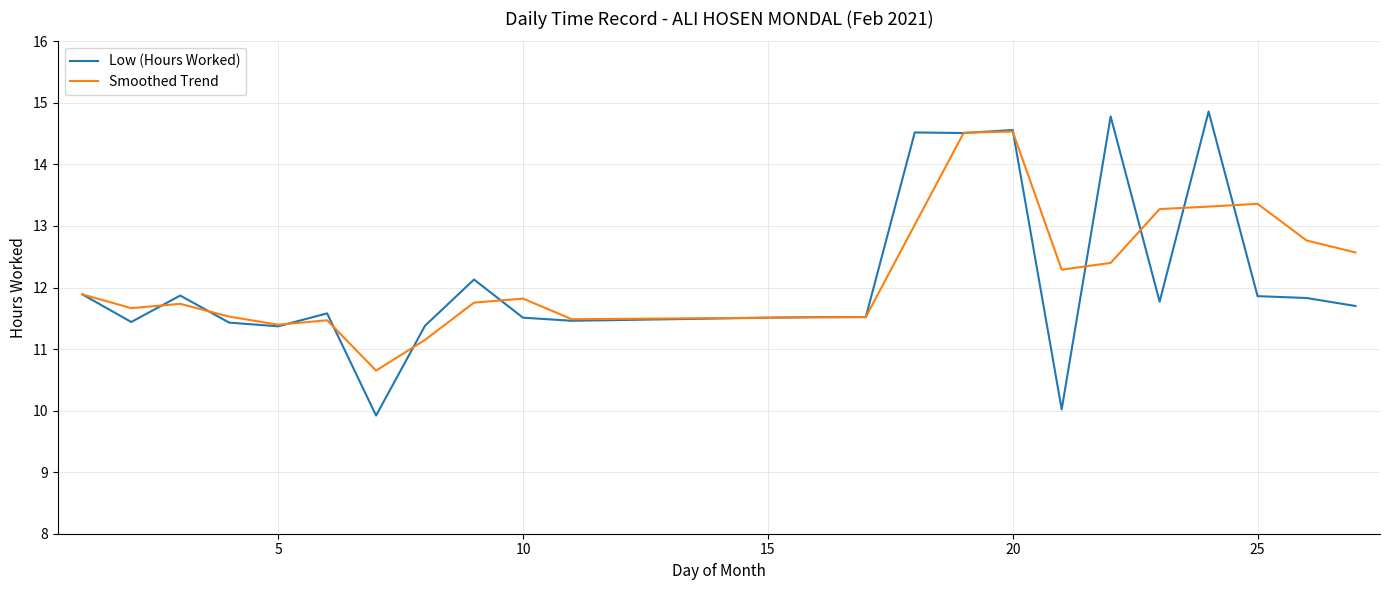

What is the maximum value for Smoothed Trend?

14.5